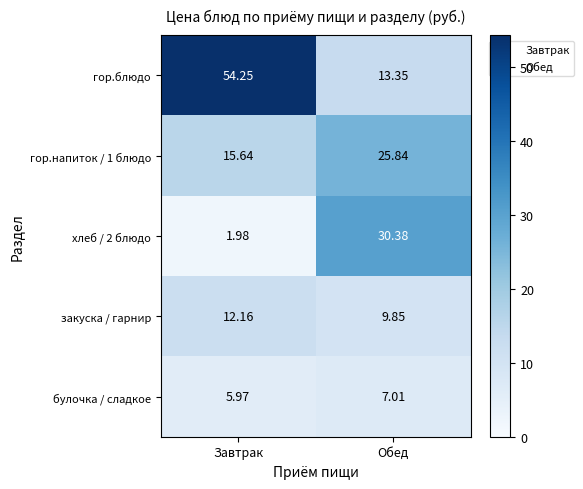

Count the number of data series in this chart.

5